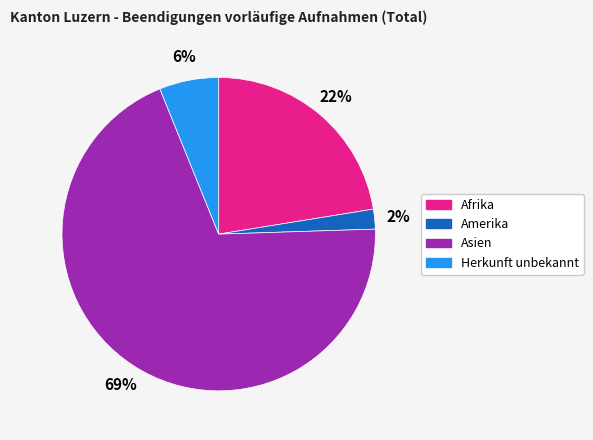

Is there any slice that represents more than half of the pie?

Yes